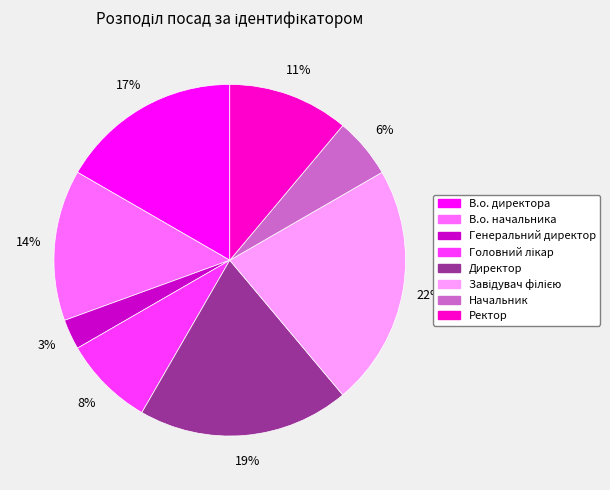

Is В.о. начальника the majority of the pie?

No